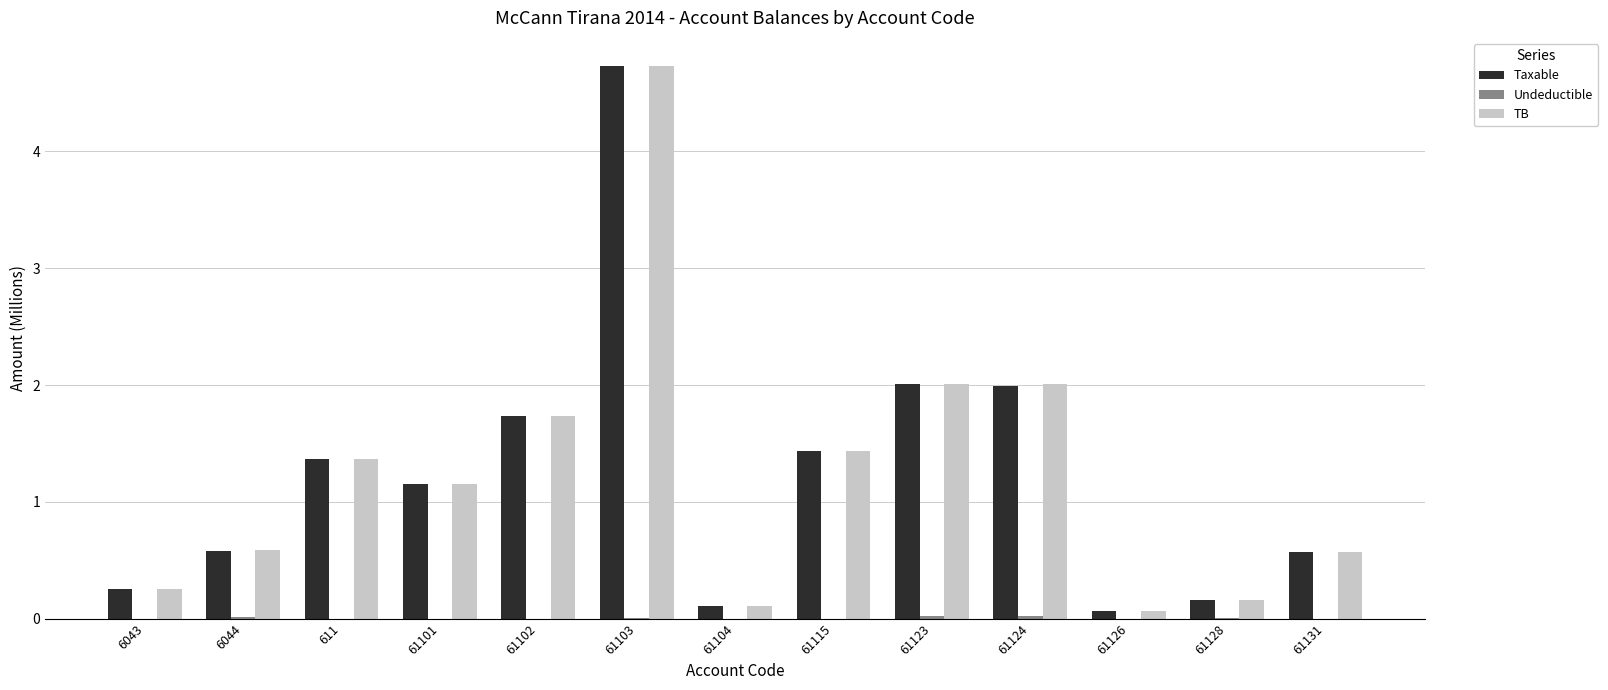

The value of Taxable at 6043 is 0.4. True or false?

False